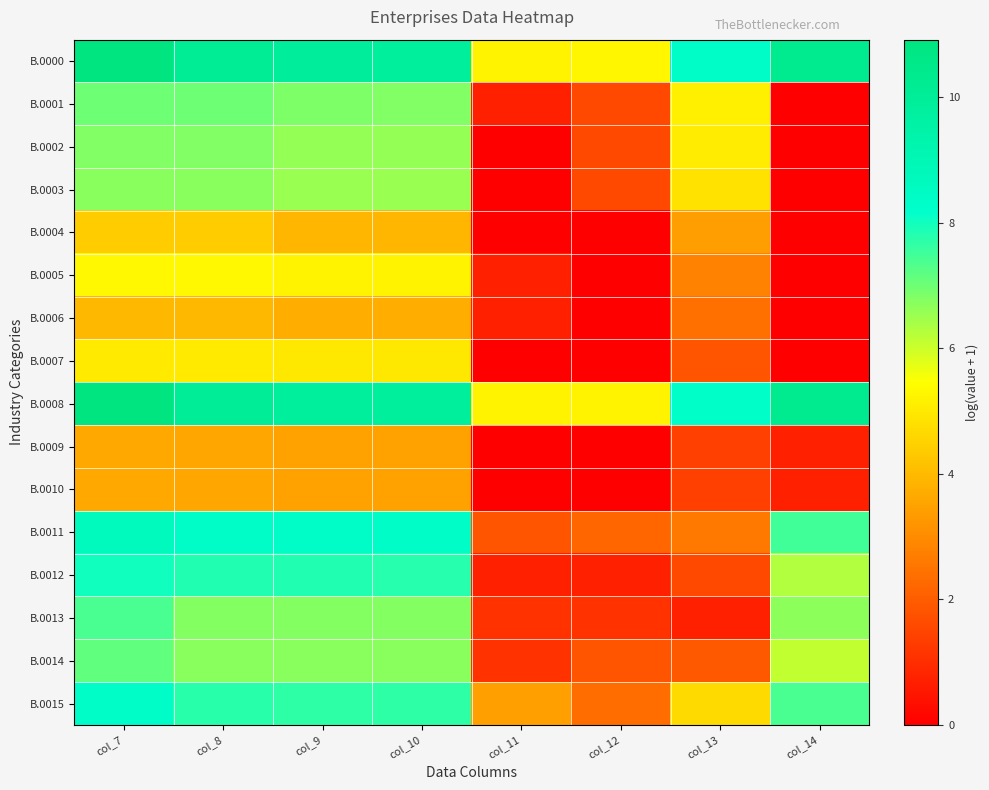

Rank the series by their maximum value, from highest to lowest.

B.0000, B.0008, B.0011, B.0015, B.0012, B.0013, B.0014, B.0001, B.0002, B.0003, B.0005, B.0007, B.0004, B.0006, B.0009, B.0010